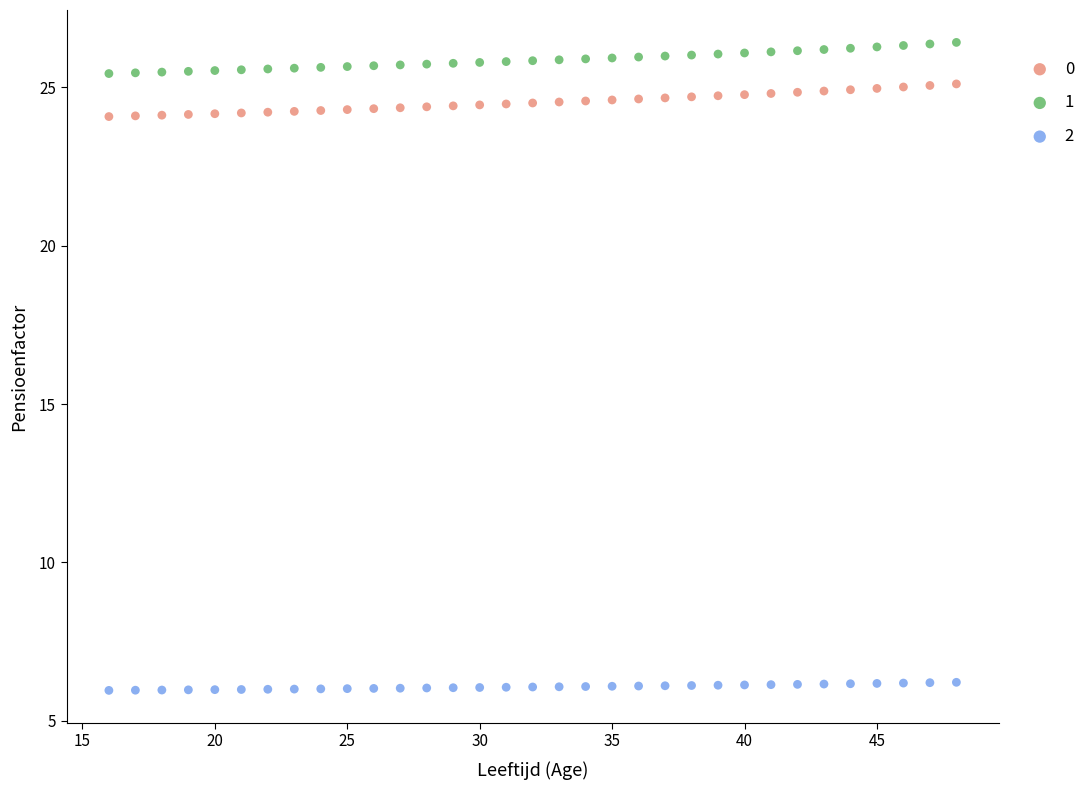

Across all data points, what is the range of Y values (max minus min)?

20.5